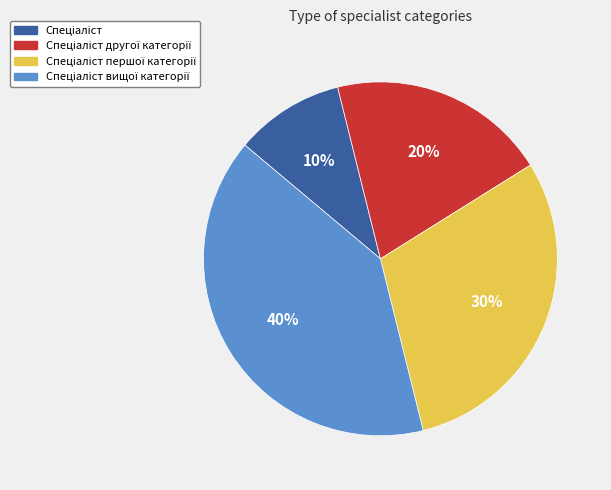

To the nearest percent, what is the average slice percentage?

25%